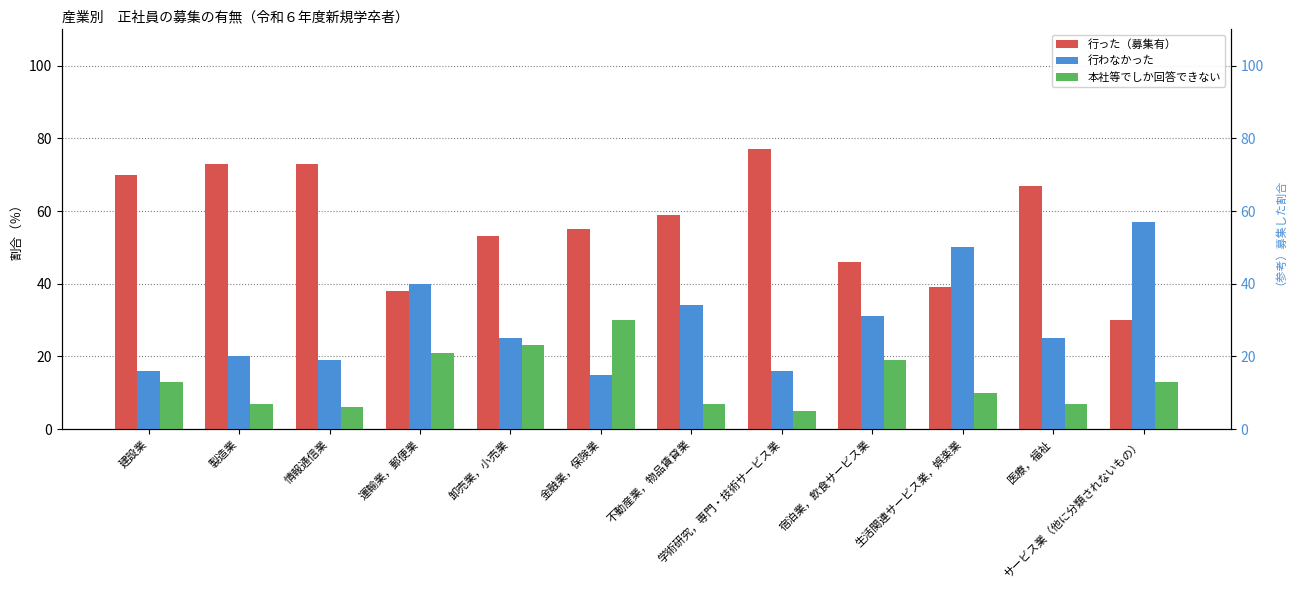

Is the value of 行わなかった at 卸売業，小売業 greater than the value of 行った（募集有） at 生活関連サービス業，娯楽業?

No